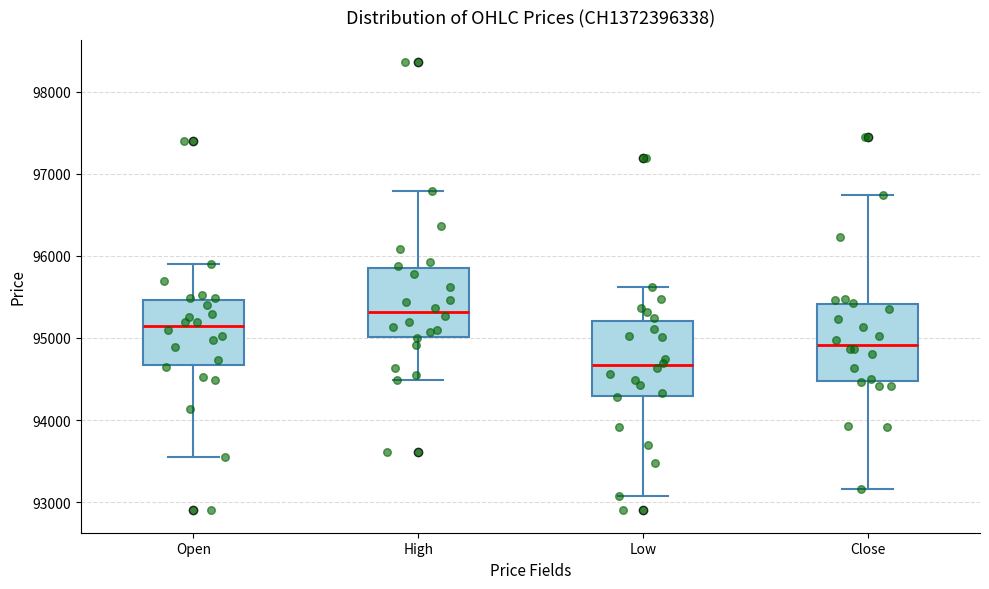

Where does the upper whisker of the box for Close end on the y-axis? The values are not printed on the chart, so give them approximately, as read against the axis.

96700